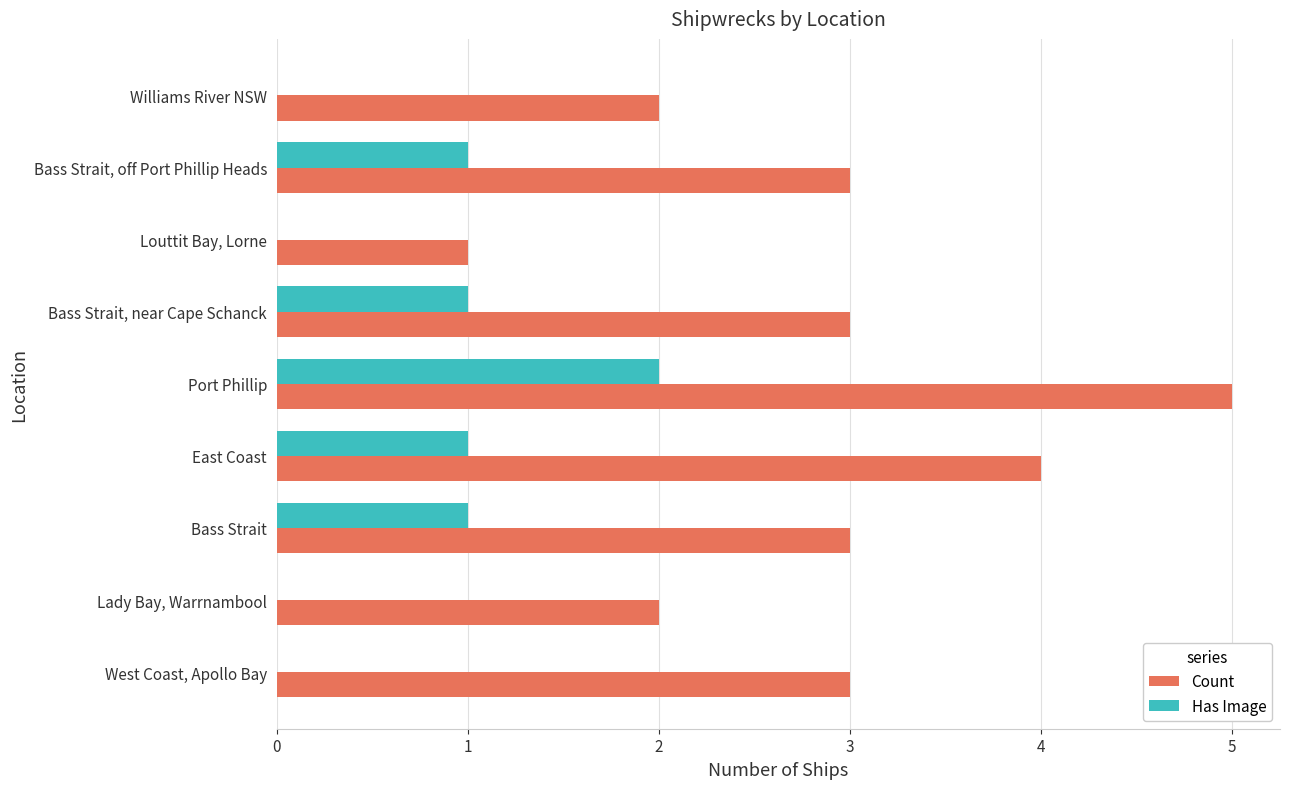

Which series changed the most between Lady Bay, Warrnambool and Louttit Bay, Lorne?

Count